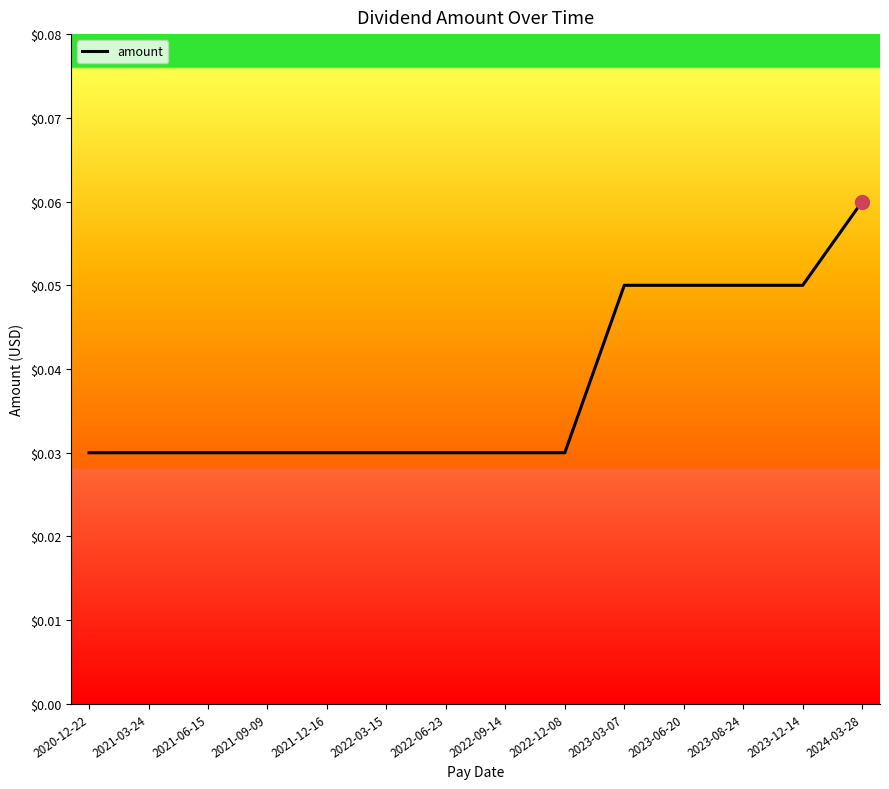

The chart shows a value of 0.0 at 2024-03-28. True or false?

False